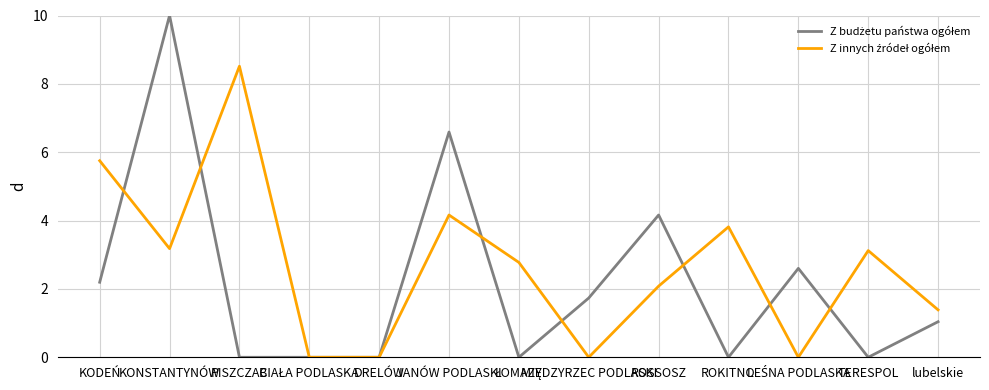

What is the greatest value displayed?

10.0